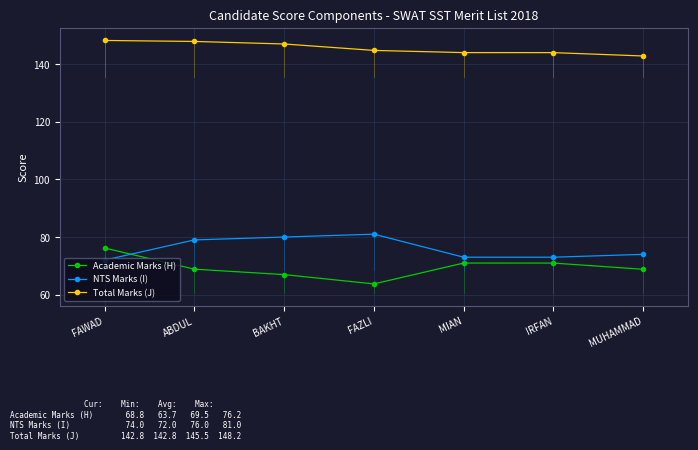

What is the label of the 7th point from the left?

MUHAMMAD